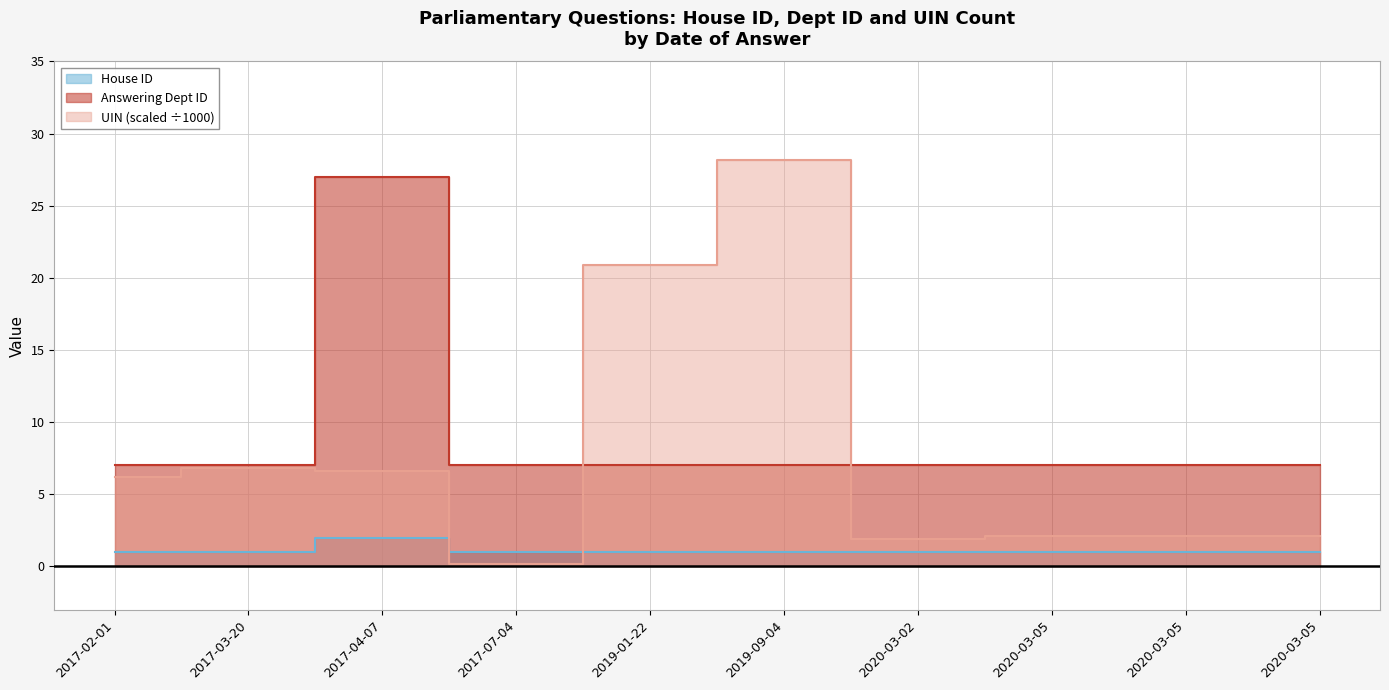

Does the chart have visible grid lines?

Yes